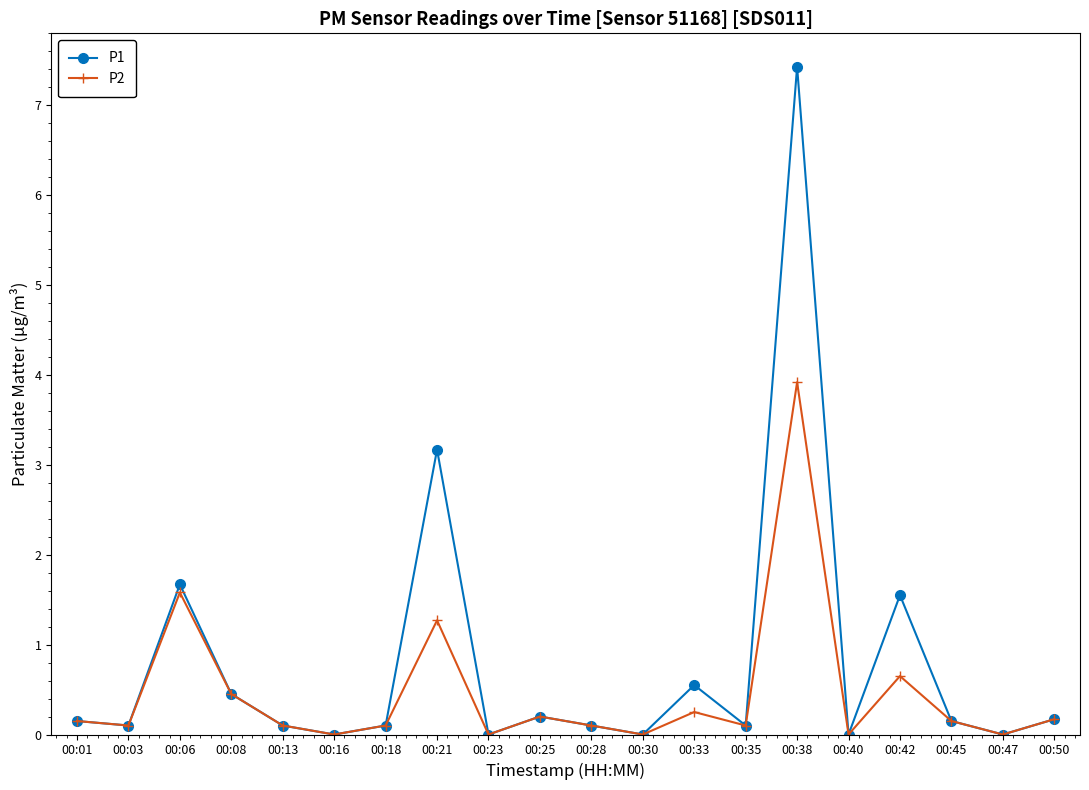

True or false: P1 has a value of 9.9 at 00:38.

False